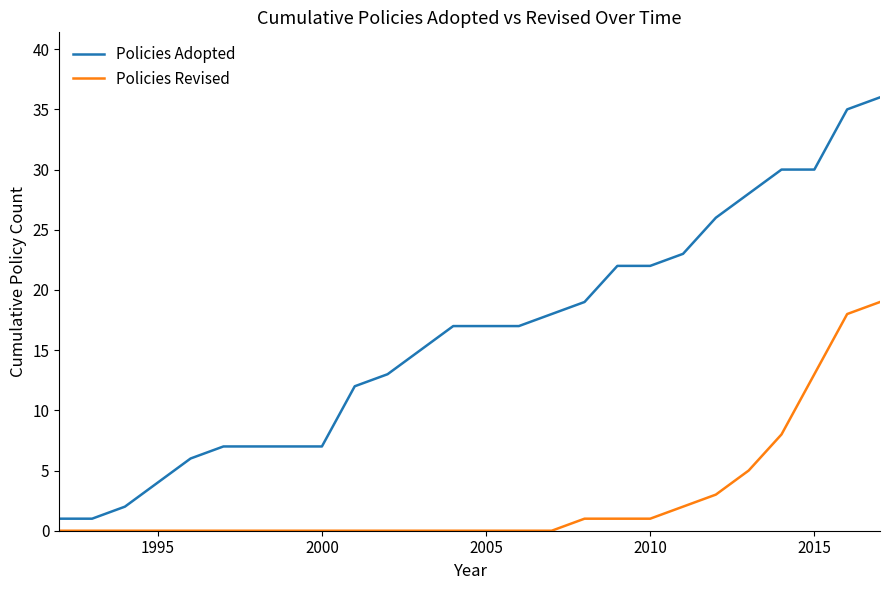

Which series has the widest spread of values?

Policies Adopted